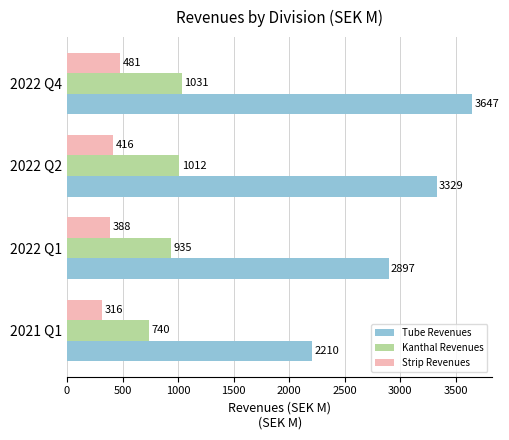

What is the total value across all series at 2022 Q2?

4757